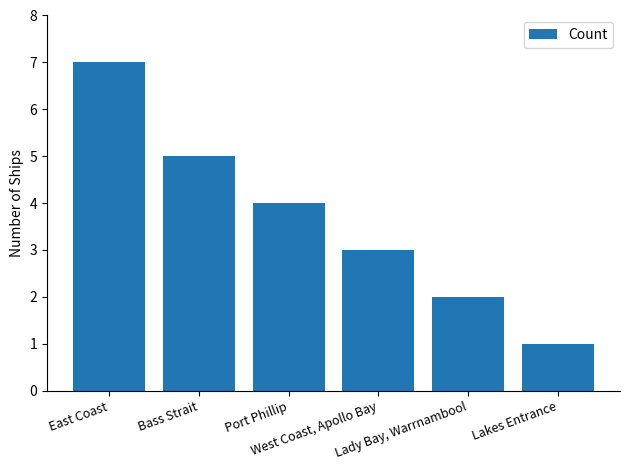

What is the smallest value displayed?

1